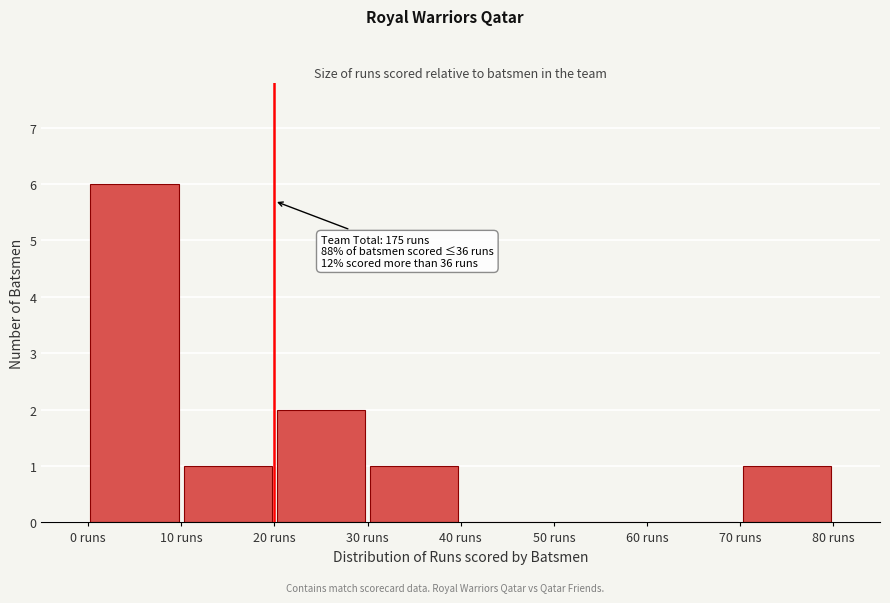

Which range on the x-axis has the tallest bar?

0 to 10